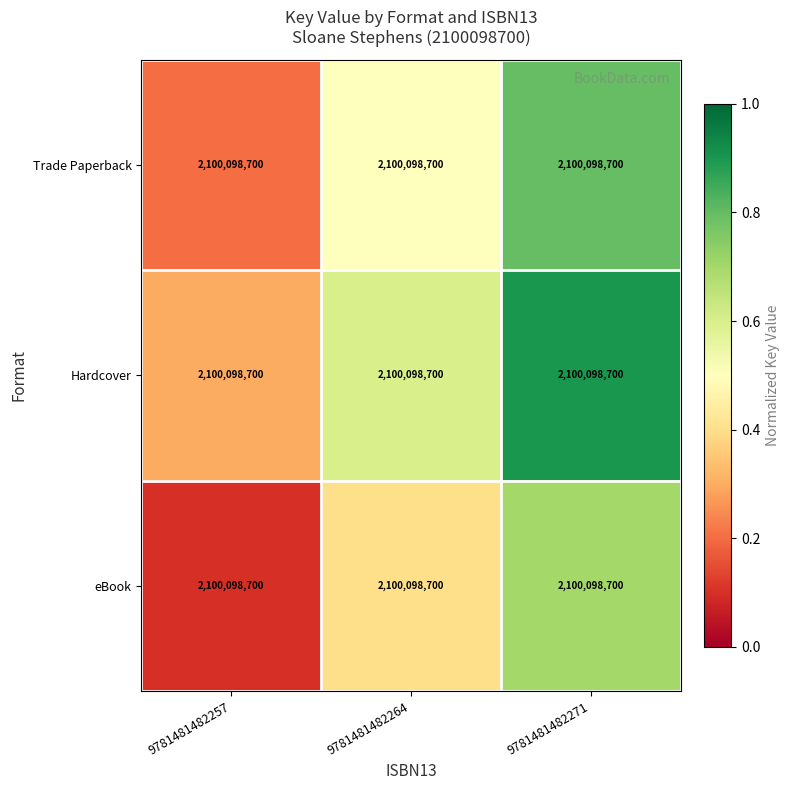

The Hardcover series shows 0.1 at 9781481482257. True or false?

False